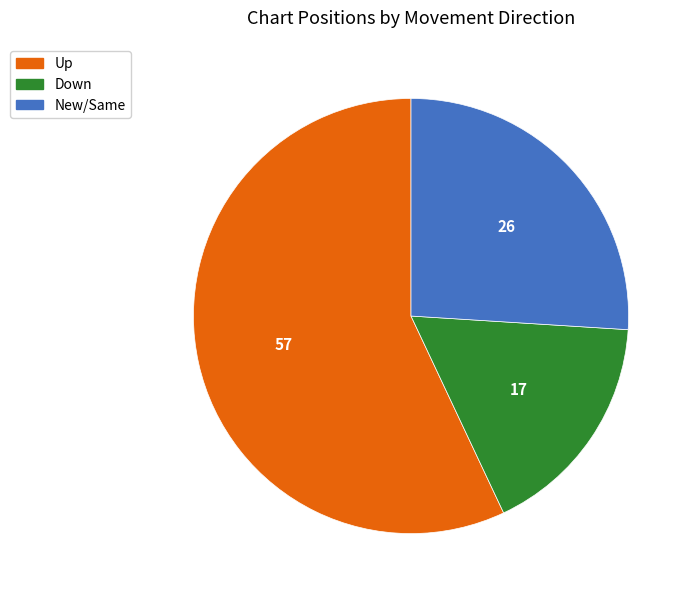

Does any single category account for the majority?

Yes